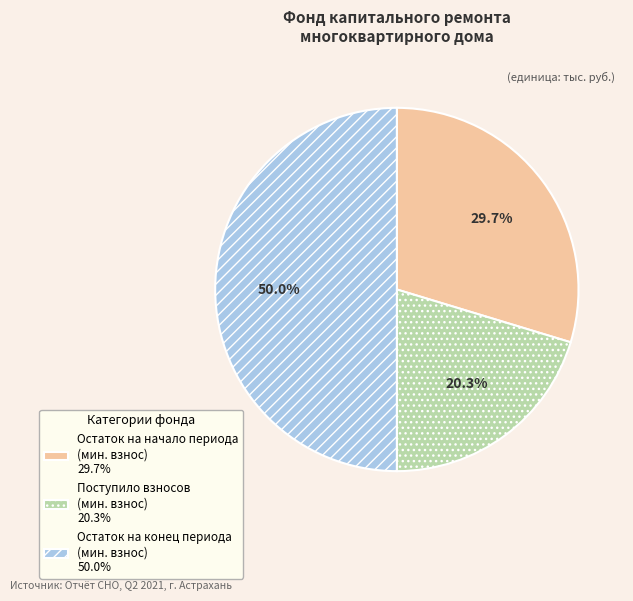

Approximately how many times larger is the value at Остаток на начало периода (мин. взнос) 29.7% compared to Остаток на конец периода (мин. взнос) 50.0%?

0.6